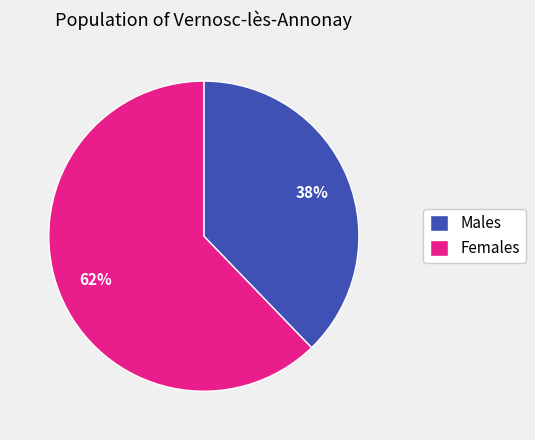

Is the sum of Males and Females greater than half?

Yes